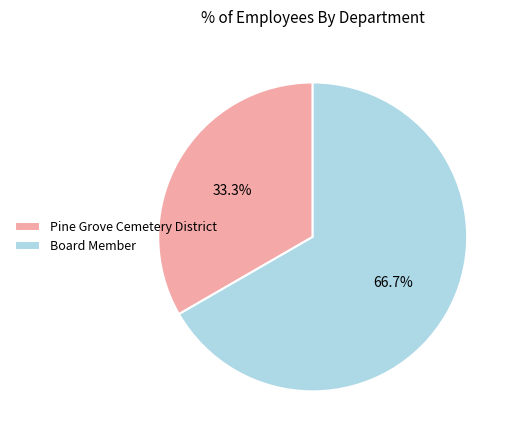

Which has a higher value, Board Member or Pine Grove Cemetery District?

Board Member